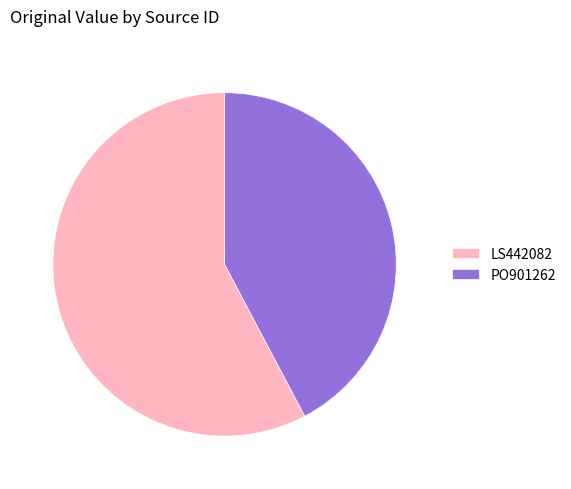

Is it true that LS442082 is 49% of the pie?

False